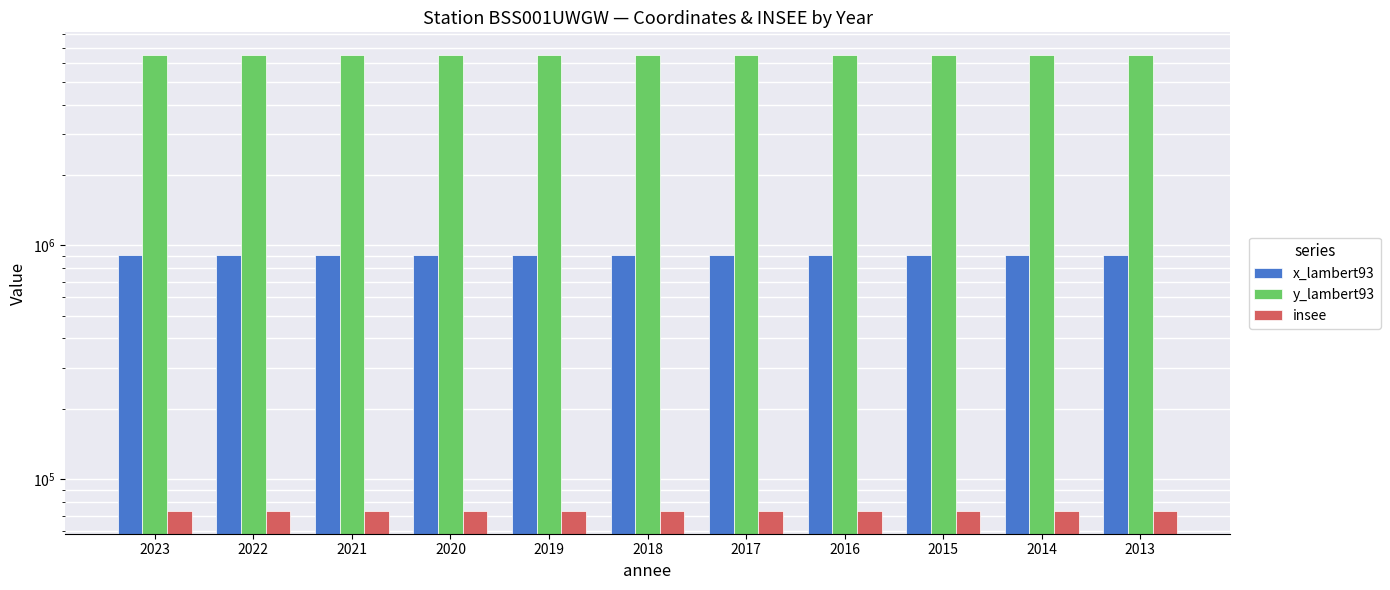

What is the value of the insee bar at the 6th from the left?

73236